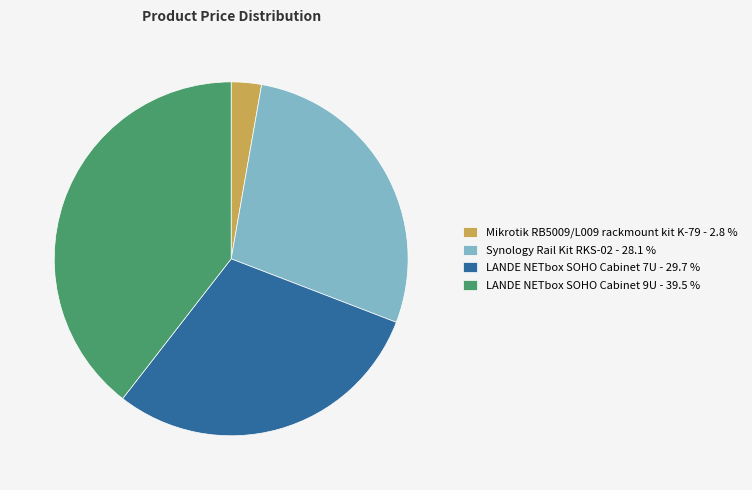

True or false: Synology Rail Kit RKS-02 accounts for 28% of the total.

True